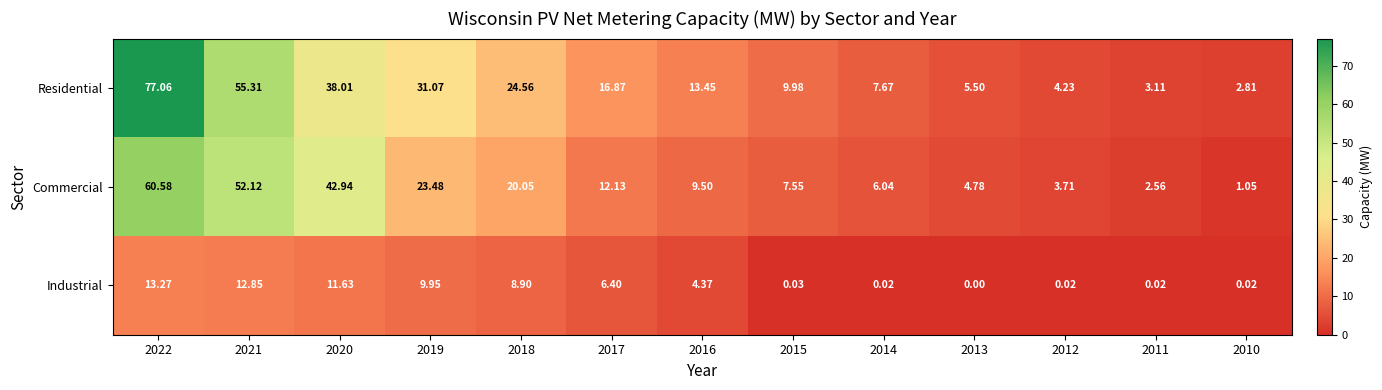

Which series has the largest range (max minus min)?

Residential